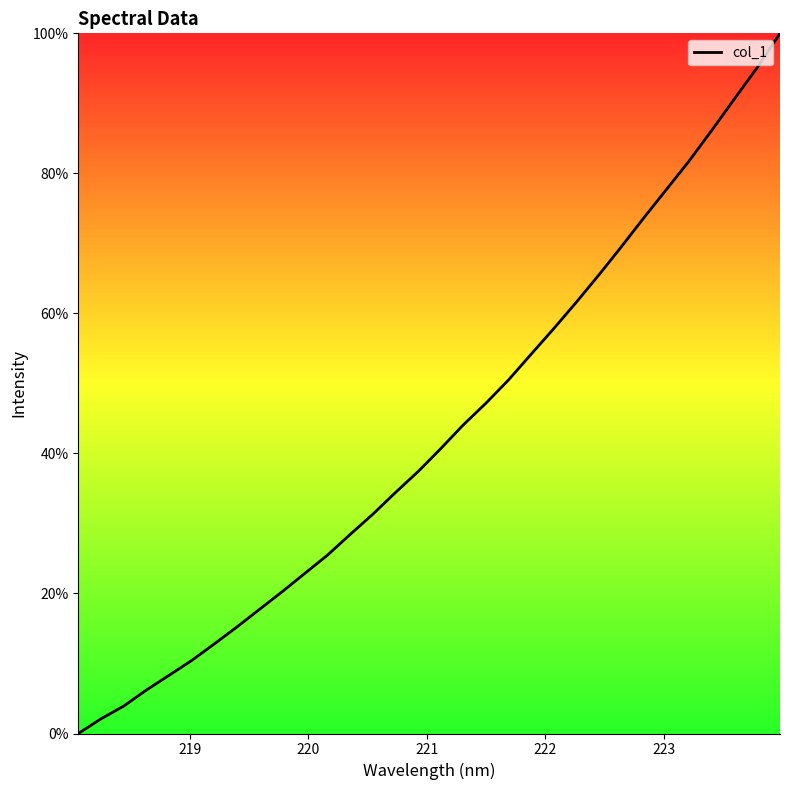

How many categories are shown in the chart?

32